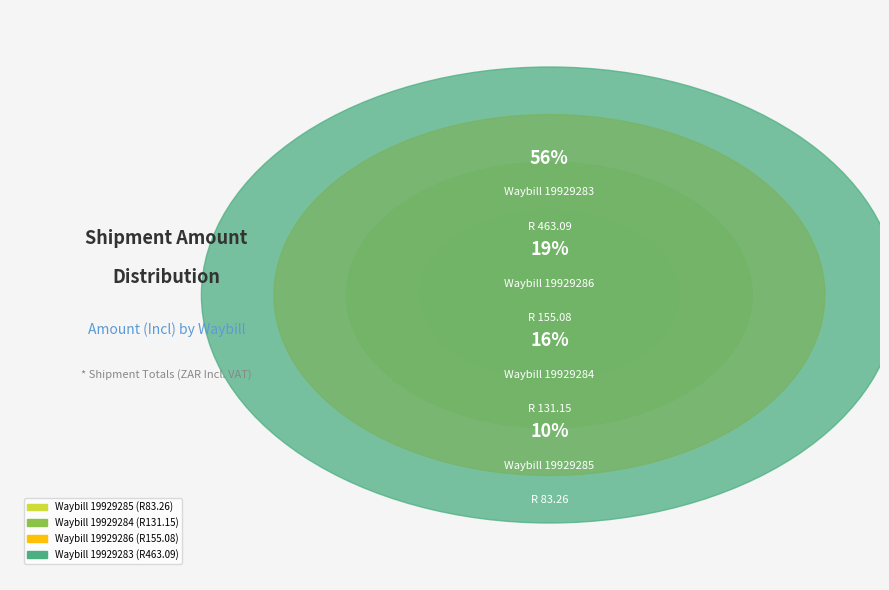

How much of the chart is everything except 19929284?

84.2%